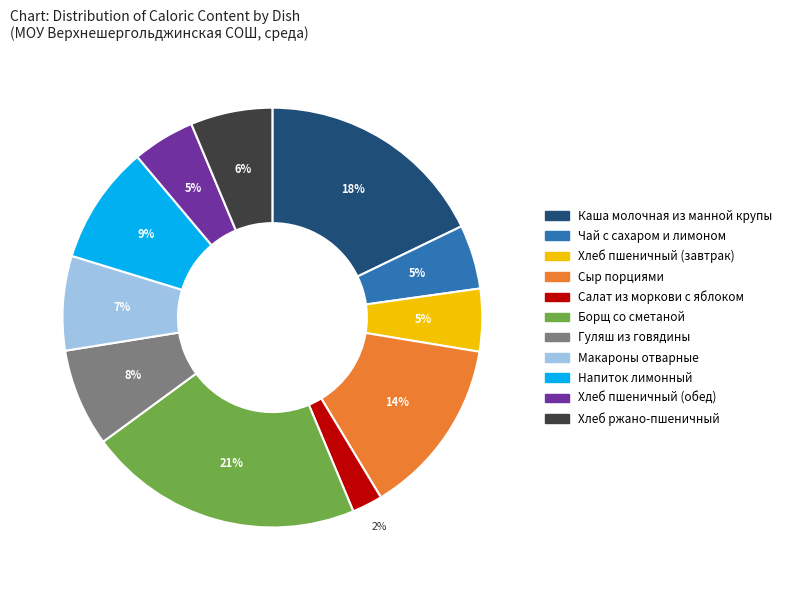

Does Хлеб пшеничный (обед) represent more than half of the total?

No